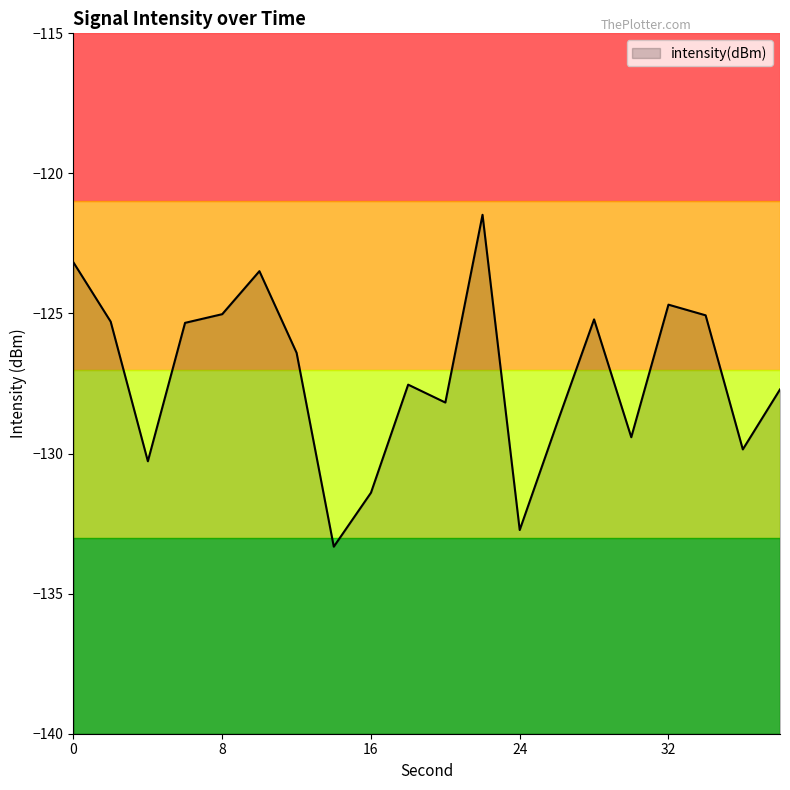

True or false: there are more than 2 points higher than both neighbors.

True